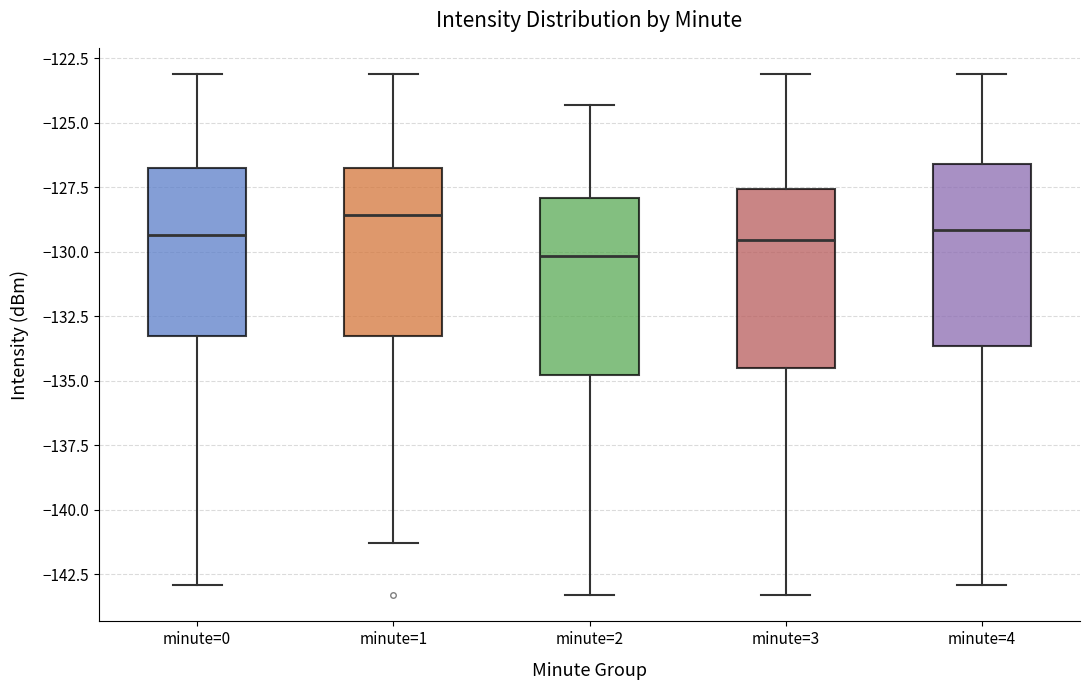

Reading left to right, transcribe this box plot: for each box, give where its median line is, the range the box spans, and where its two whiskers end, as read against the y-axis. The values are not printed on the chart, so give them approximately, as read against the axis.

minute=0: median -129.5, box -133.5 to -127.0, whiskers -143.0 to -123.0
minute=1: median -128.5, box -133.5 to -127.0, whiskers -141.5 to -123.0
minute=2: median -130.0, box -135.0 to -128.0, whiskers -143.5 to -124.5
minute=3: median -129.5, box -134.5 to -127.5, whiskers -143.5 to -123.0
minute=4: median -129.0, box -133.5 to -126.5, whiskers -143.0 to -123.0